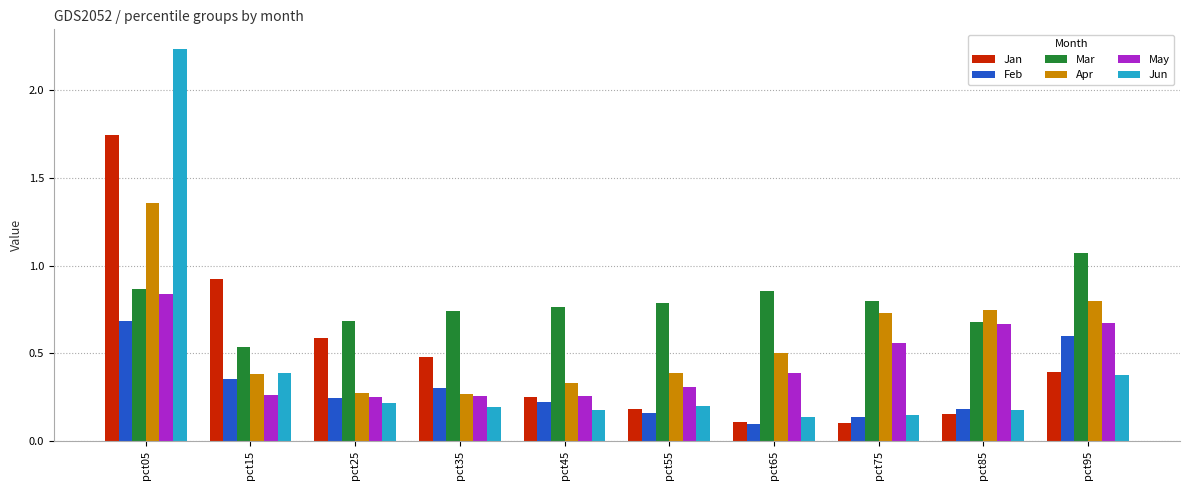

What is the total value across all series at pct25?

2.3